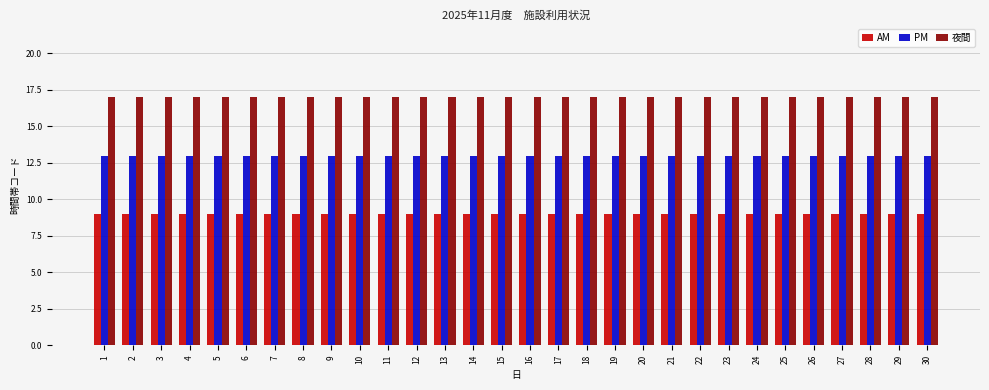

What is the minimum value for AM?

9